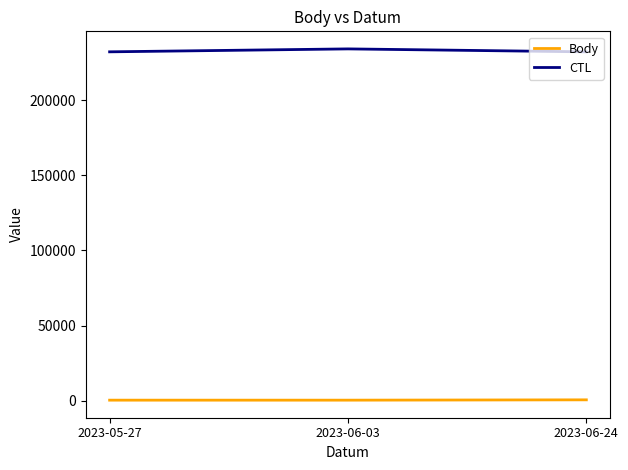

What is the greatest value displayed?

234079